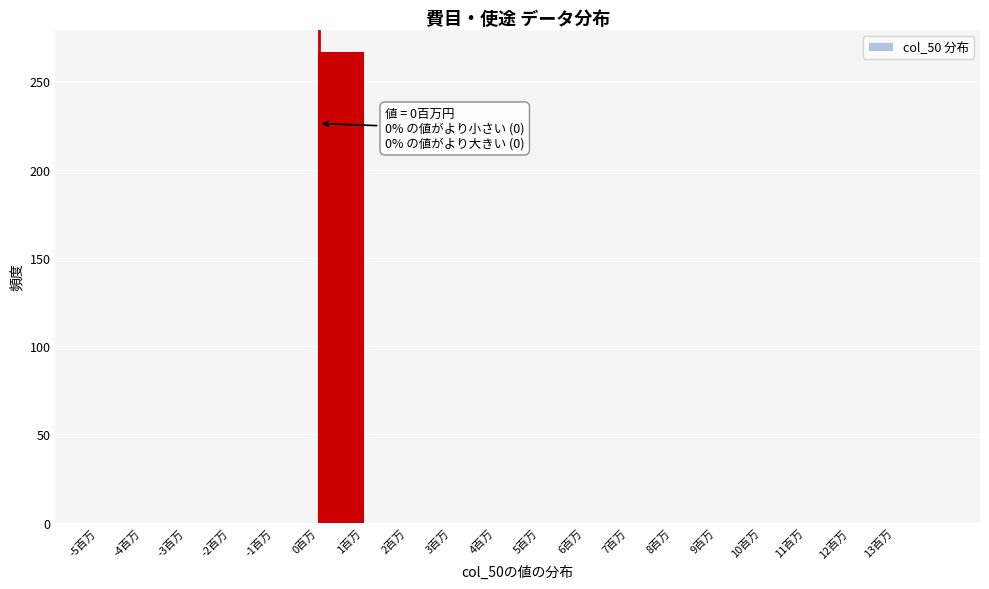

Over which range of the x-axis is the bar tallest?

0 to 1